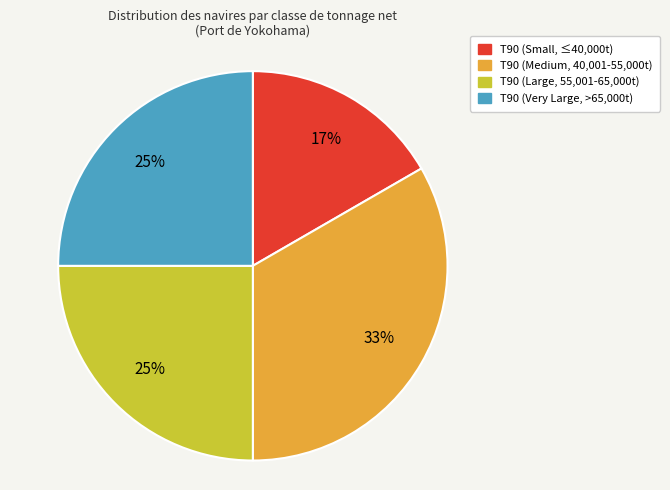

Is there any slice that represents more than half of the pie?

No